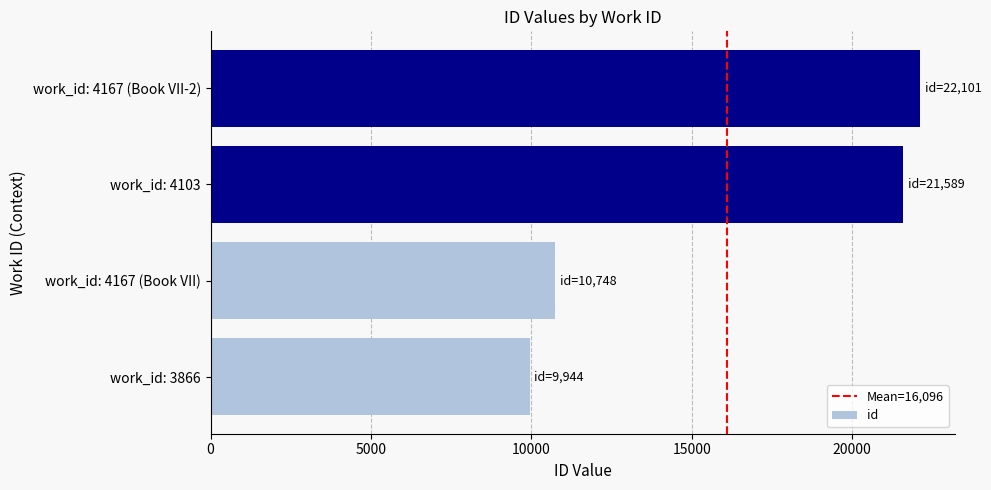

Reading bottom to top, transcribe all the data shown in this chart.

9944	10748	21589	22101